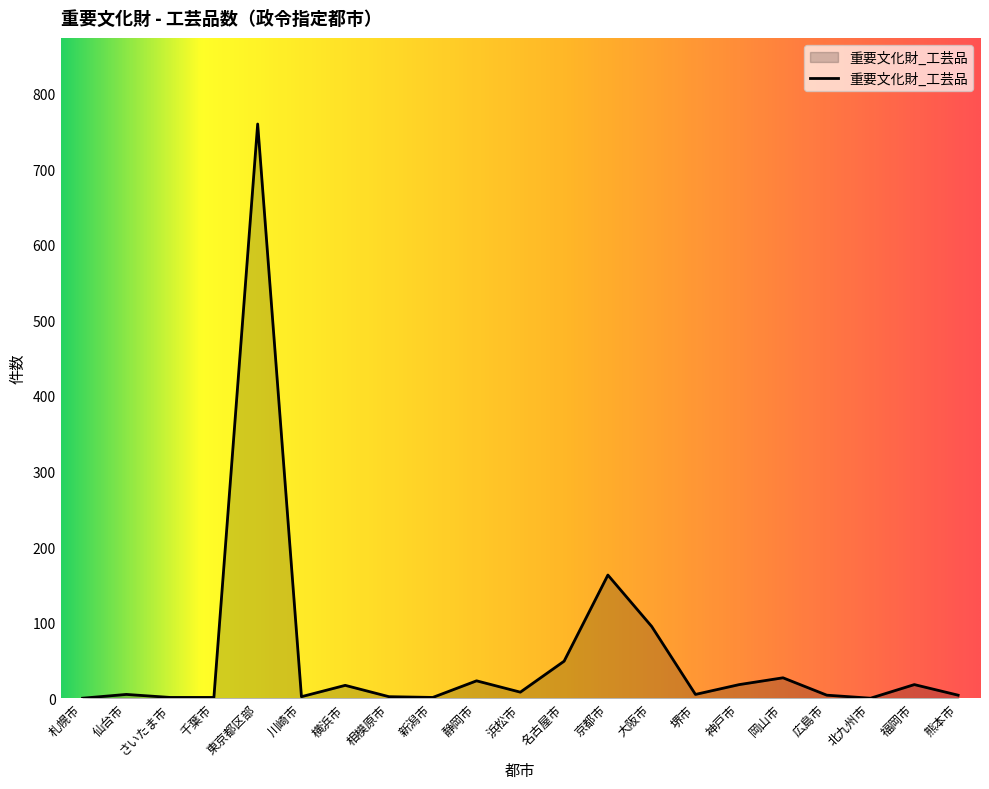

Does the chart display data point markers on the line(s)?

No